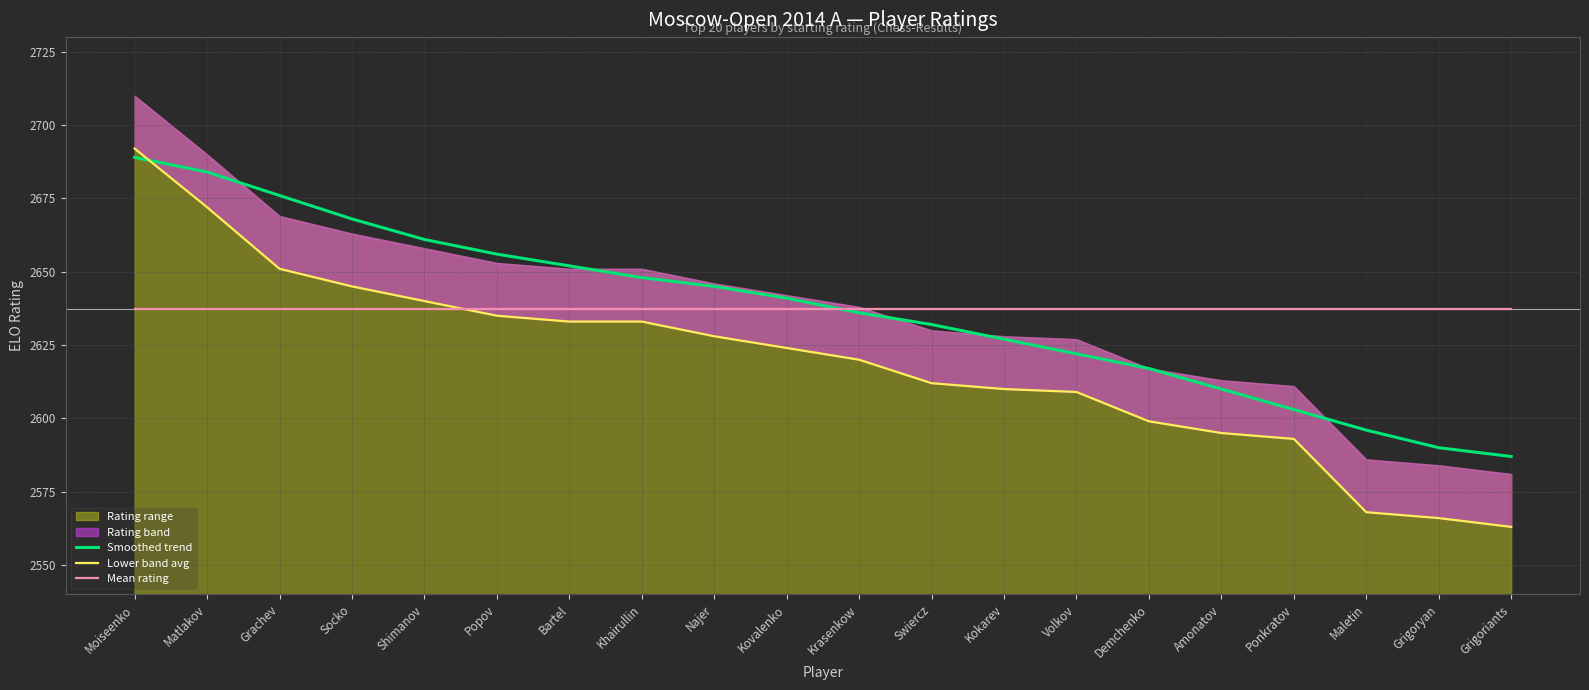

The Mean rating series shows 2637.4 at Shimanov. True or false?

True